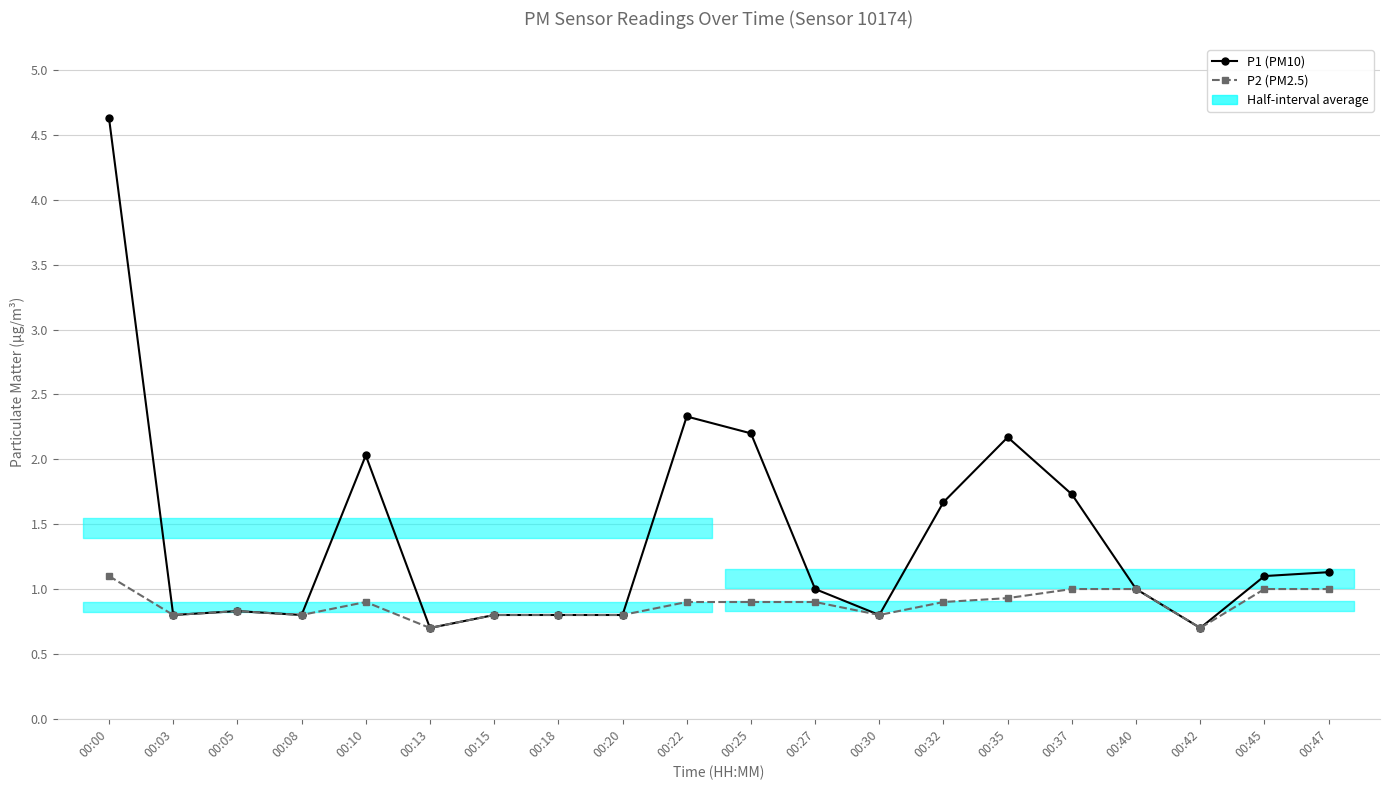

Which category has the lowest value in the P1 (PM10) series?

00:13